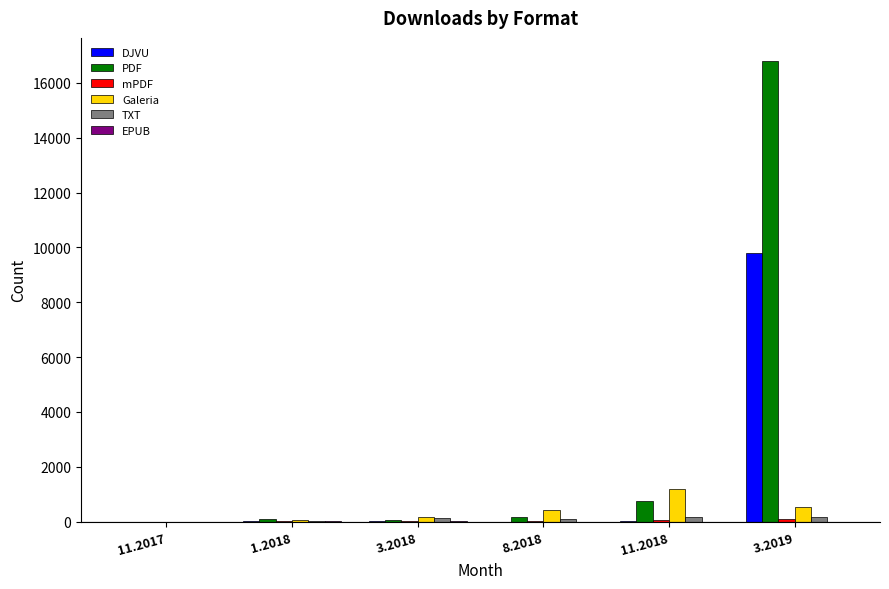

What is the total value across all series at 11.2017?

4